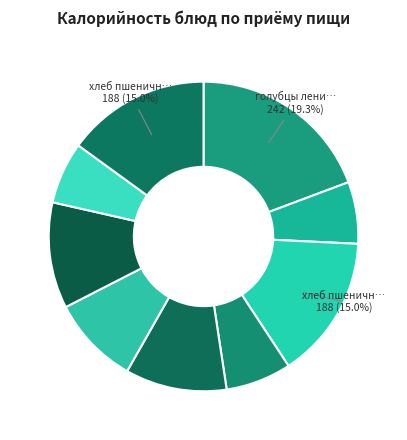

How many segments does this pie chart have?

9